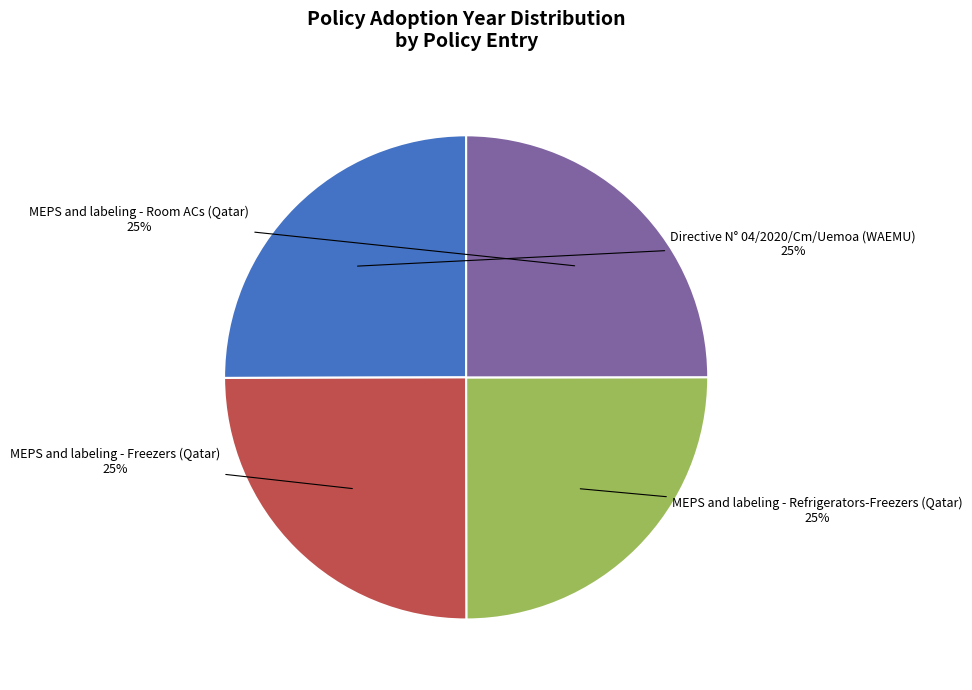

Is there any slice that represents more than half of the pie?

No